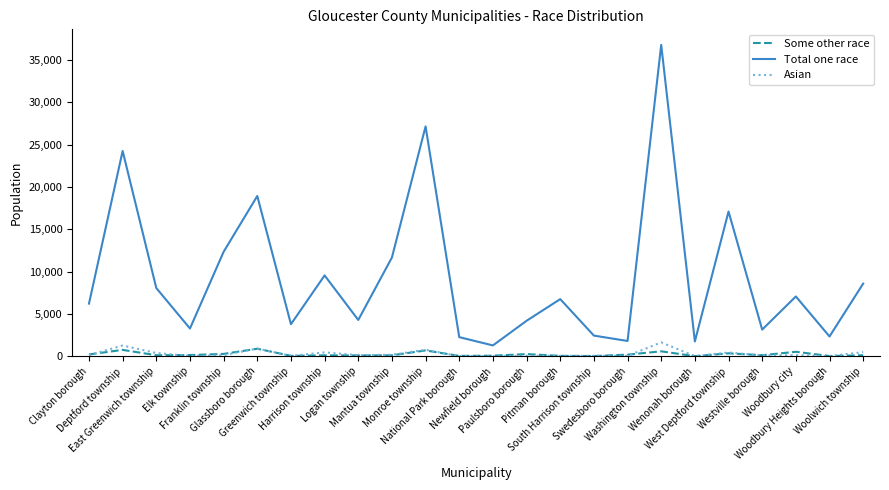

What is the difference between the Asian values at Mantua township and Harrison township?

284